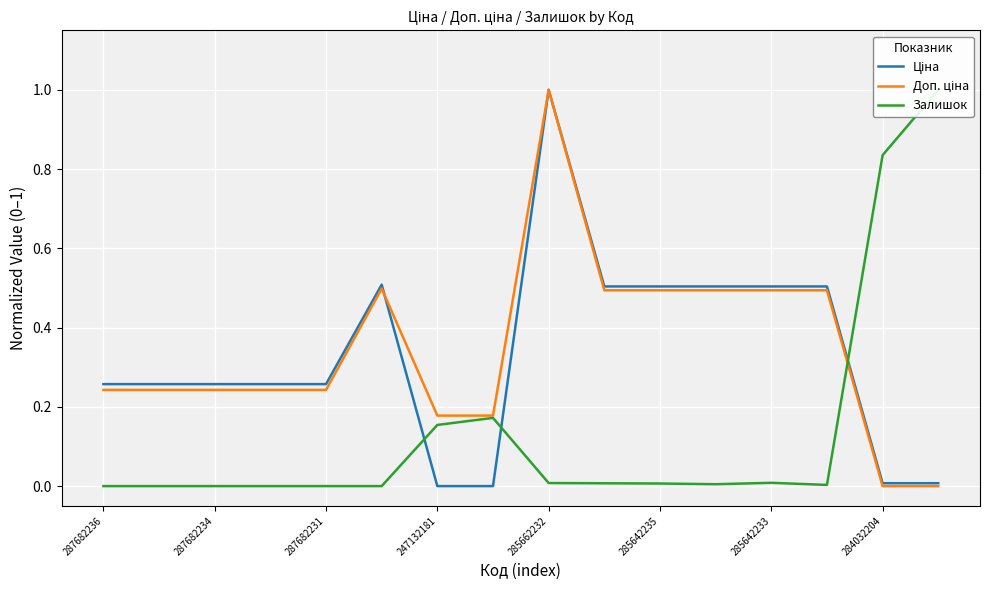

Which series ends up on top after the final intersection of Доп. ціна and Залишок?

Залишок